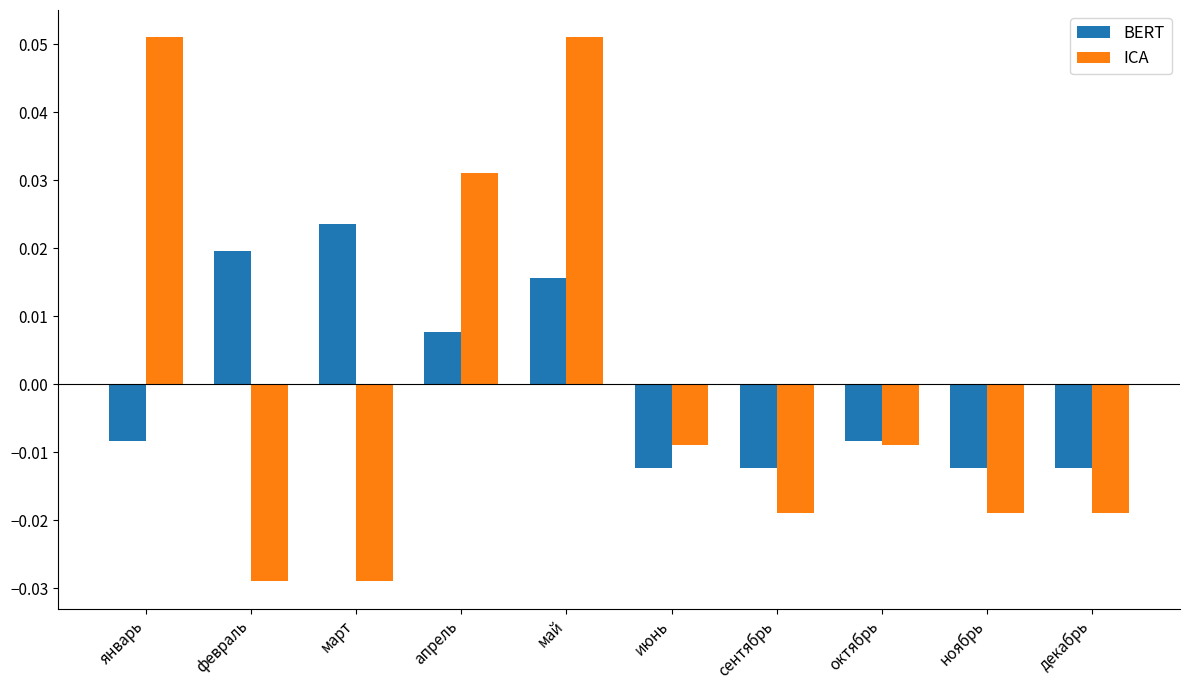

What is the label of the 5th bar from the left?

май